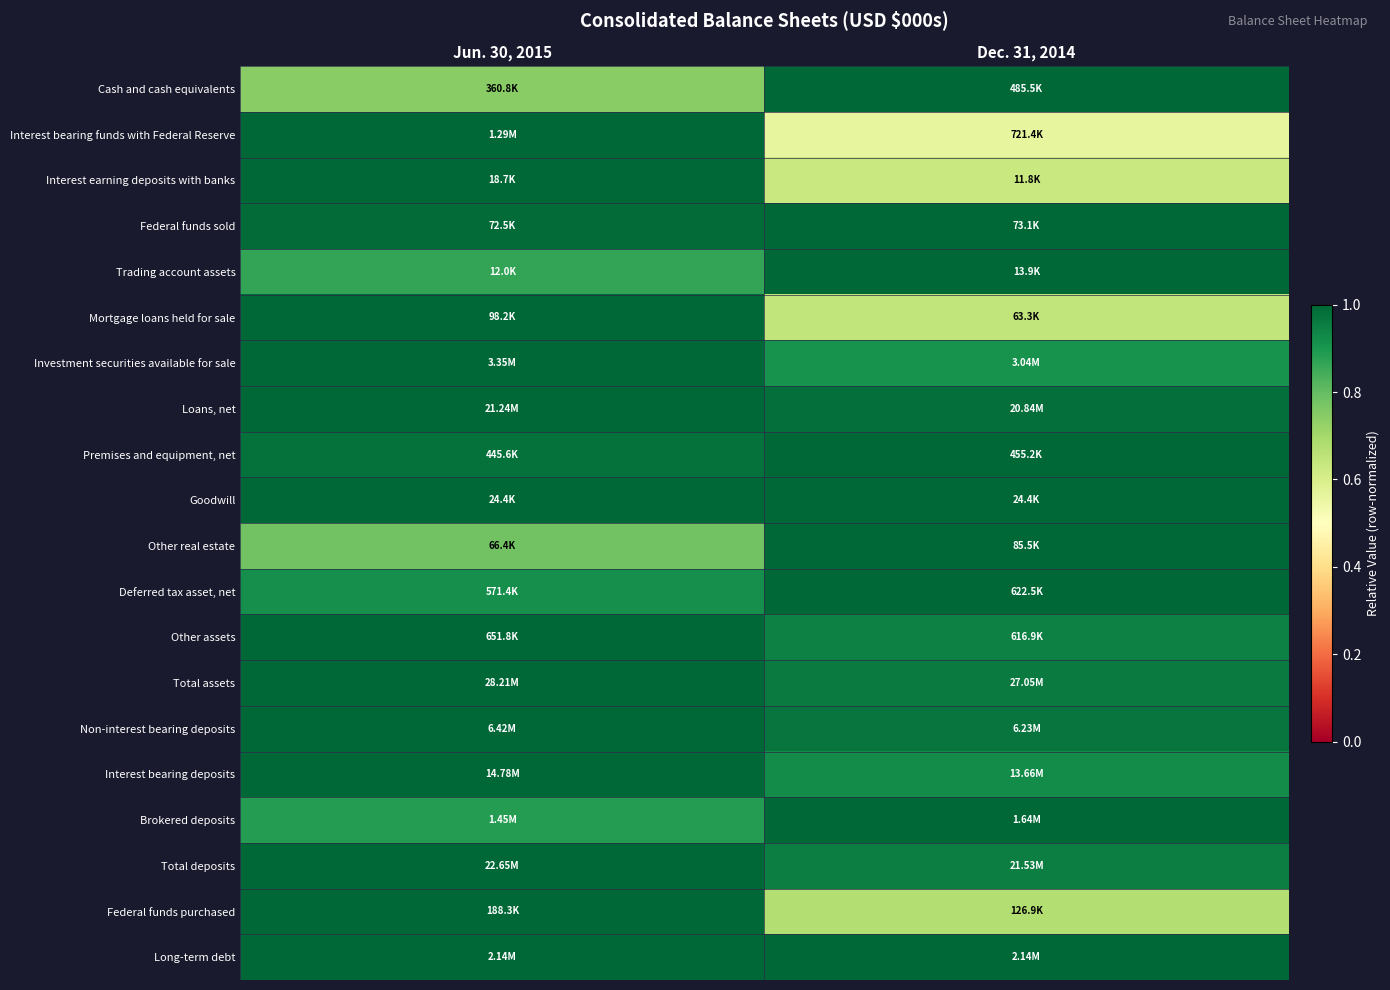

At which category is the sum across all series the highest?

Jun. 30, 2015